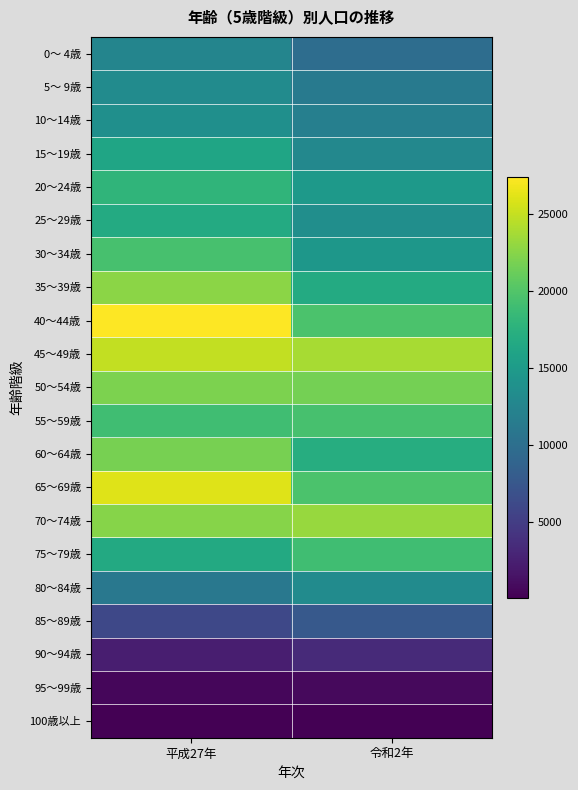

Which has a higher value, 令和2年 or 平成27年?

平成27年